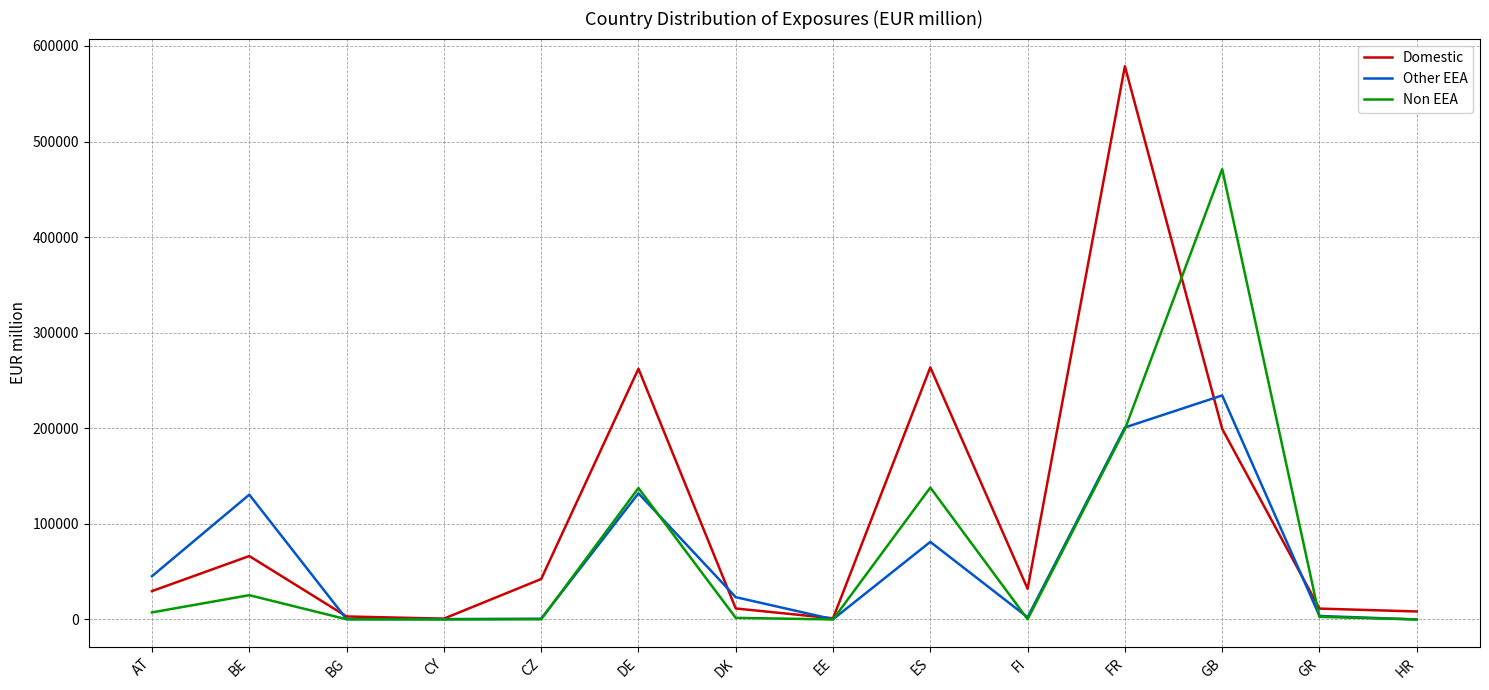

At which category does the chart reach its peak across all series?

FR